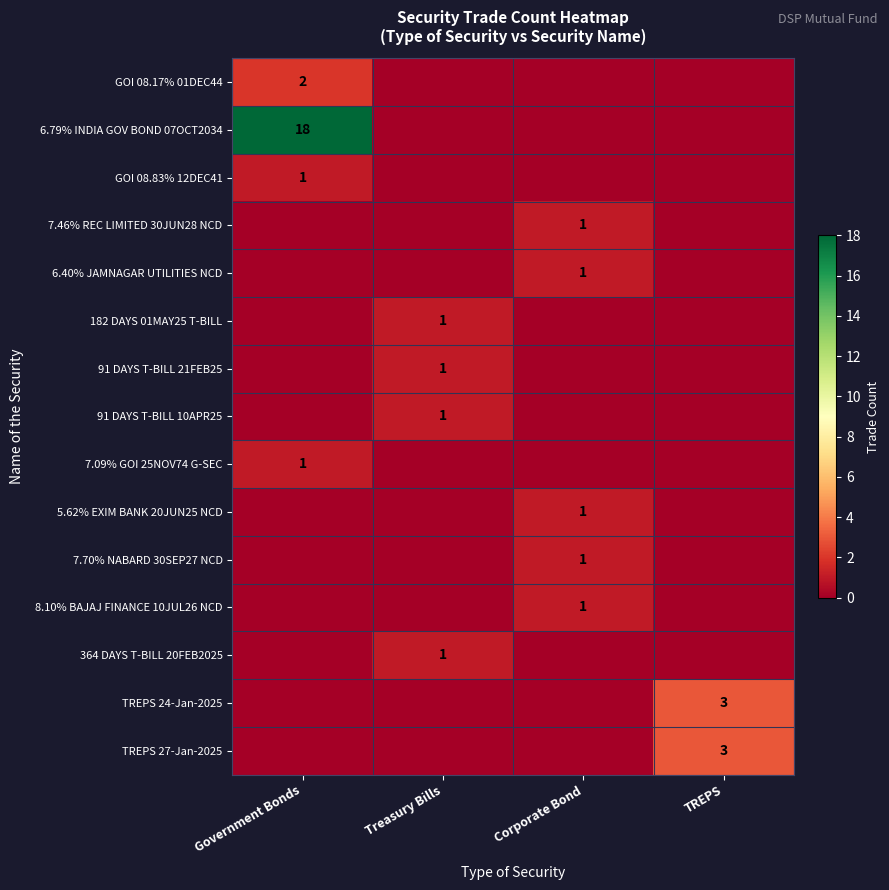

Is the value of 91 DAYS T-BILL 10APR25 at TREPS greater than the value of 7.09% GOI 25NOV74 G-SEC at TREPS?

No